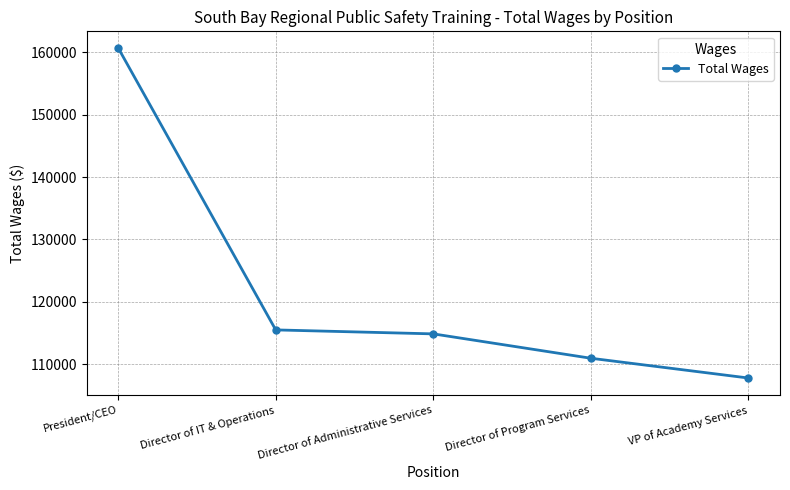

Reading right to left, extract all data points from this chart.

107796	110965	114872	115509	160713